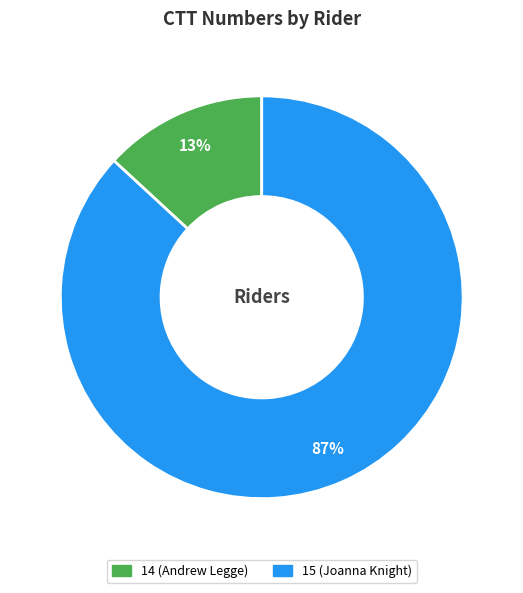

How many segments does this pie chart have?

2